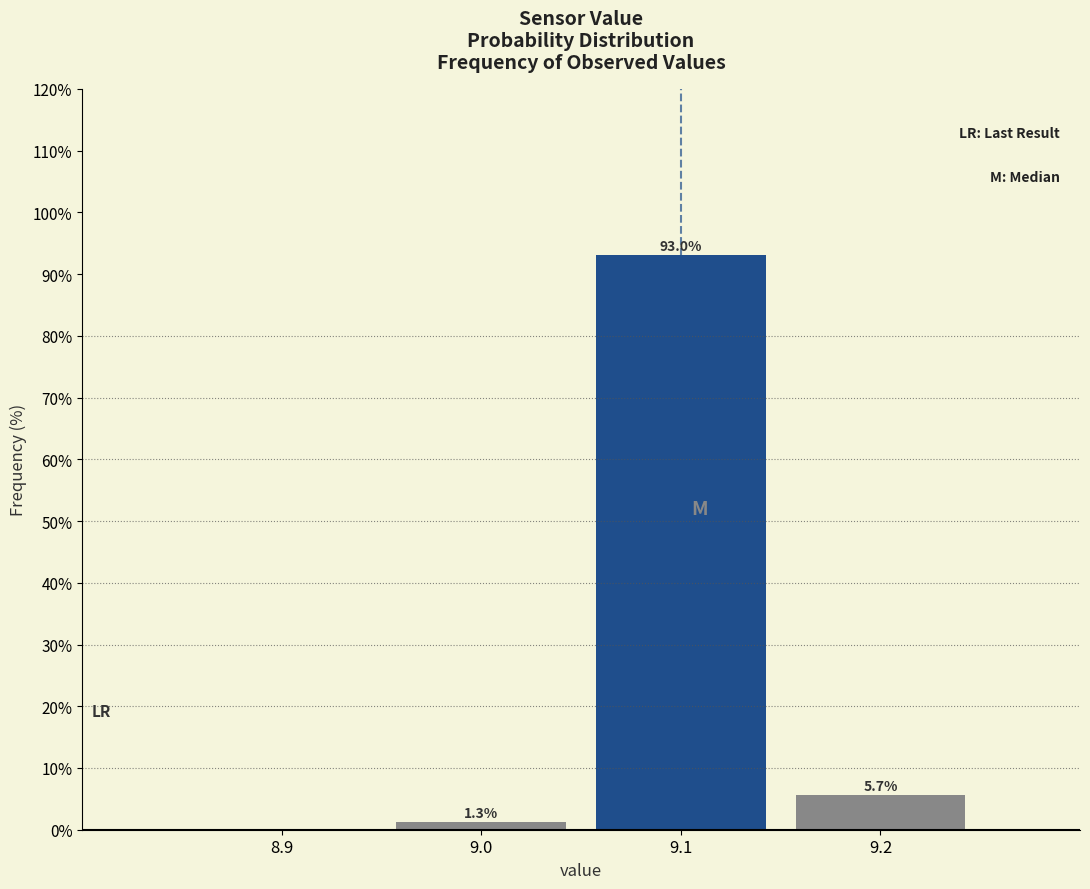

Which range on the x-axis has the tallest bar?

9.05 to 9.15